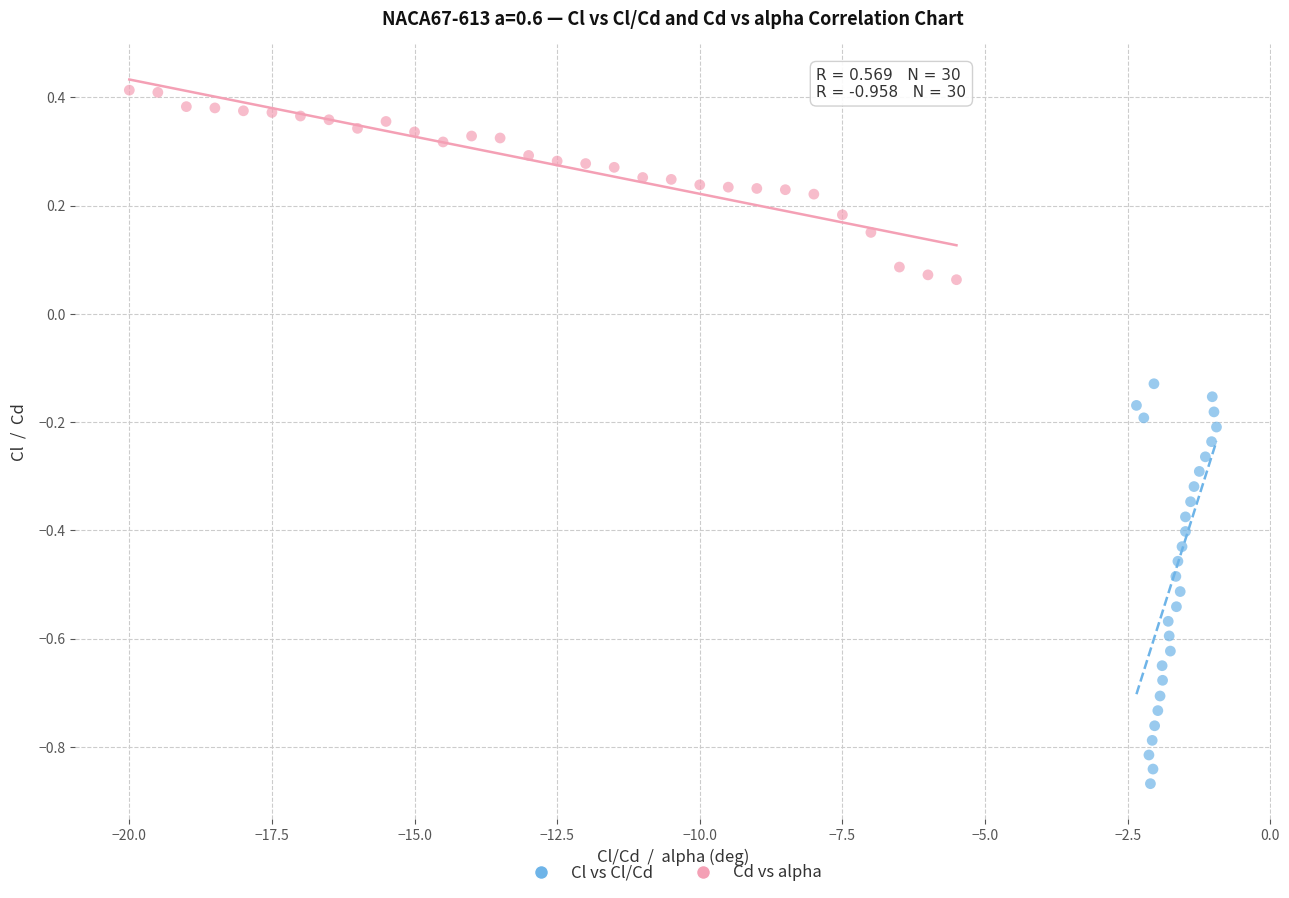

What are all the series names shown in the legend?

Cl vs Cl/Cd, Cd vs alpha